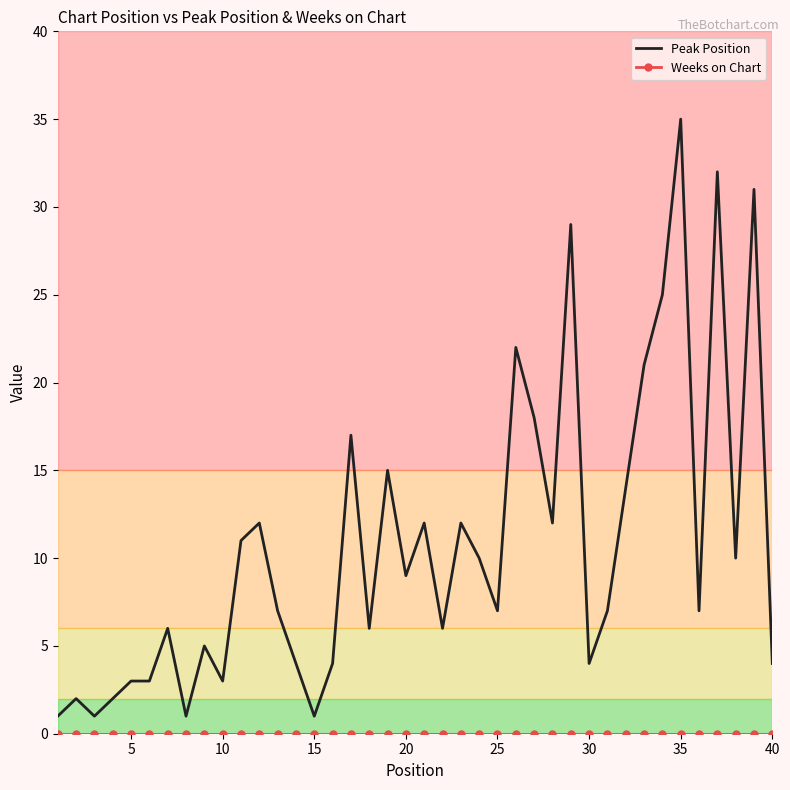

What is the sum of all Peak Position values?

431